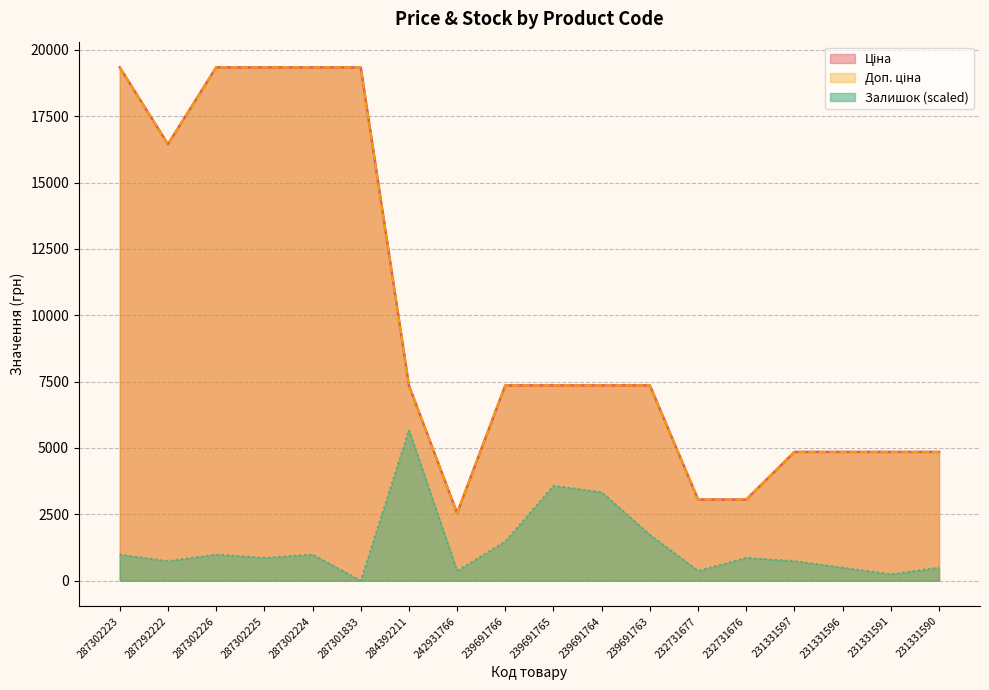

Between which two adjacent categories do Ціна and Доп. ціна first intersect?

232731676 and 231331597